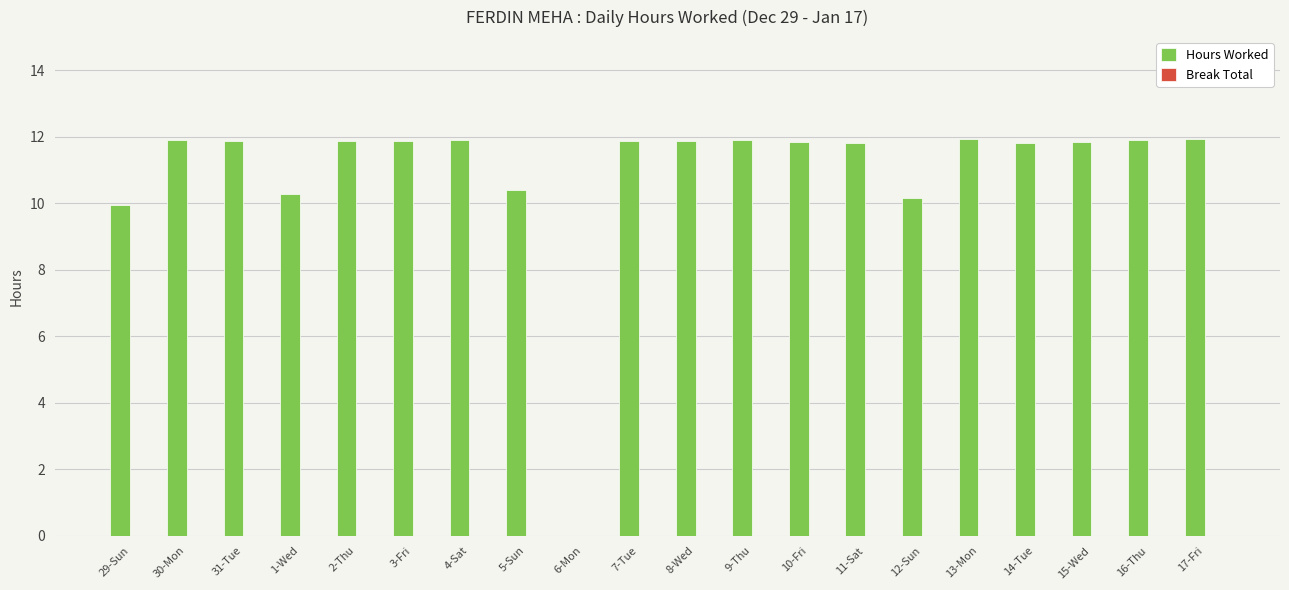

Where does the data first go above 11?

30-Mon